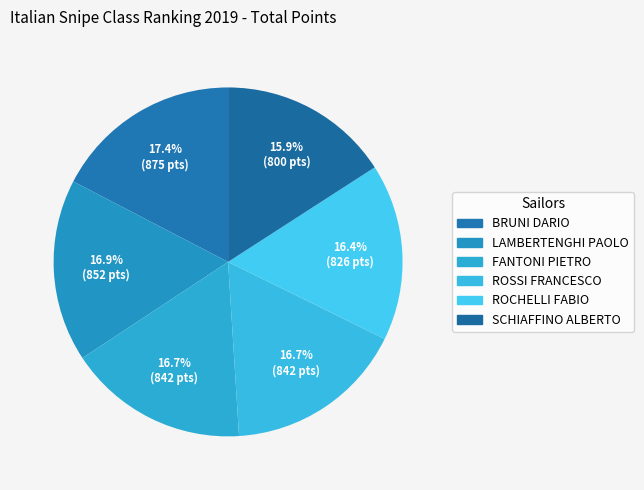

How many slices are in this pie chart?

6